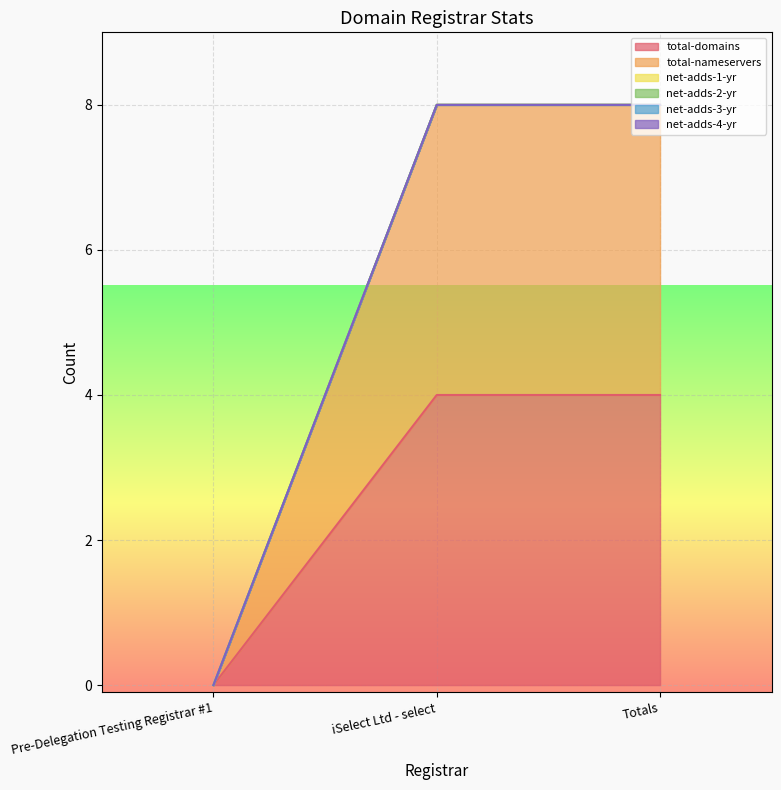

What is the difference between the maximum and minimum values in the total-domains series?

4